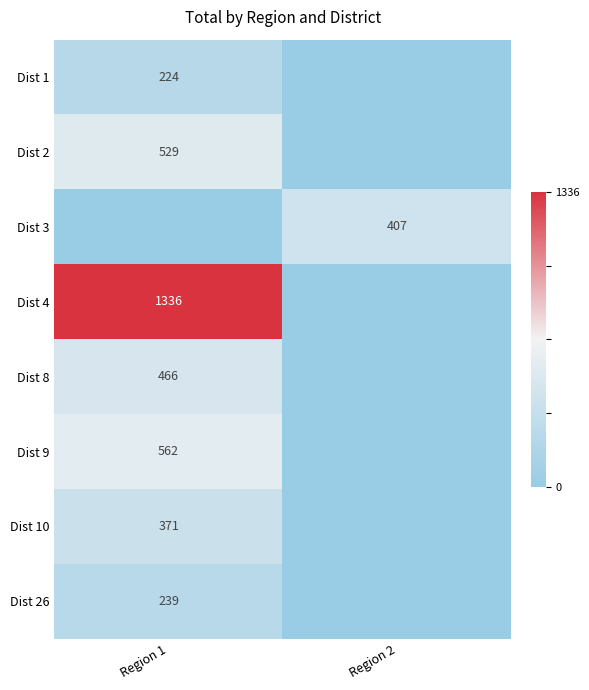

The value of Dist 9 at Region 1 is 562. True or false?

True